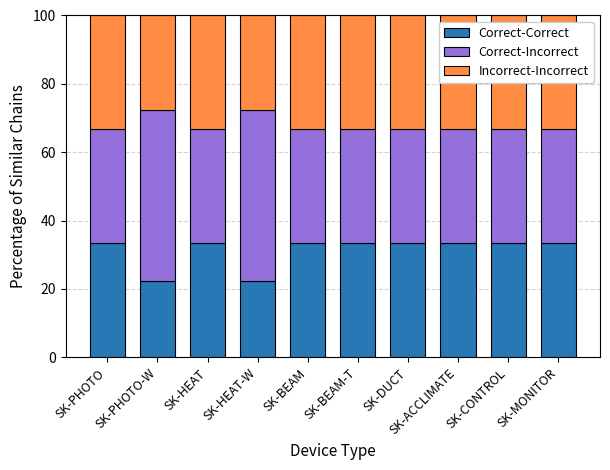

What is the maximum value for Correct-Correct?

33.3